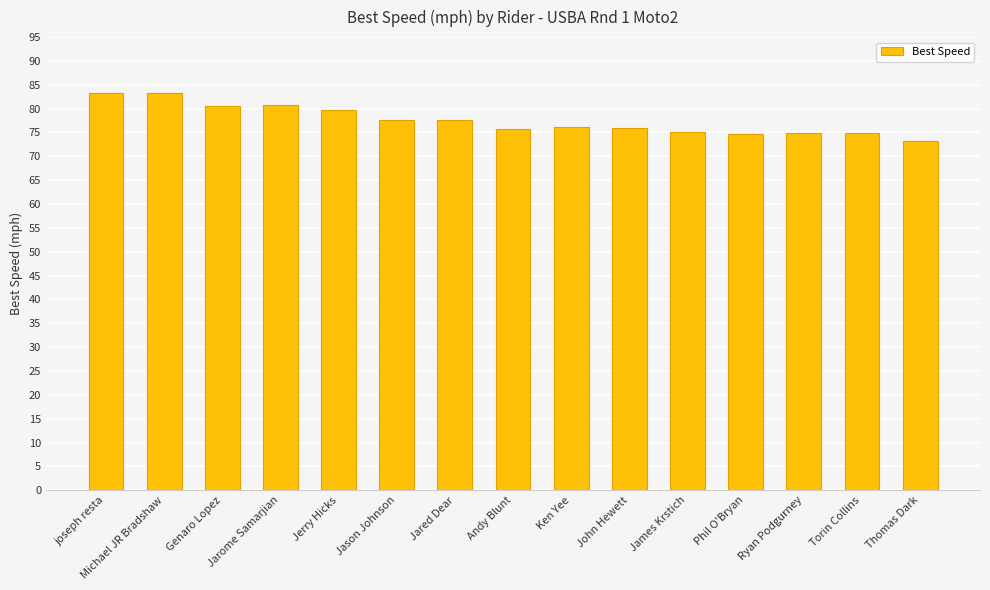

Which has a higher value, Thomas Dark or Ryan Podgurney?

Ryan Podgurney